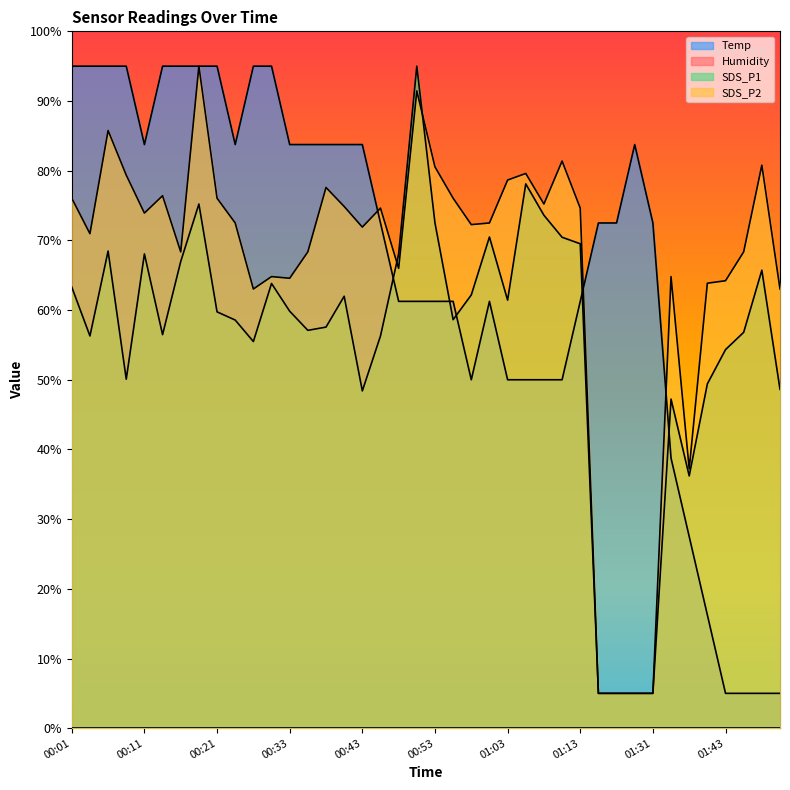

How many lines are shown in the chart?

4